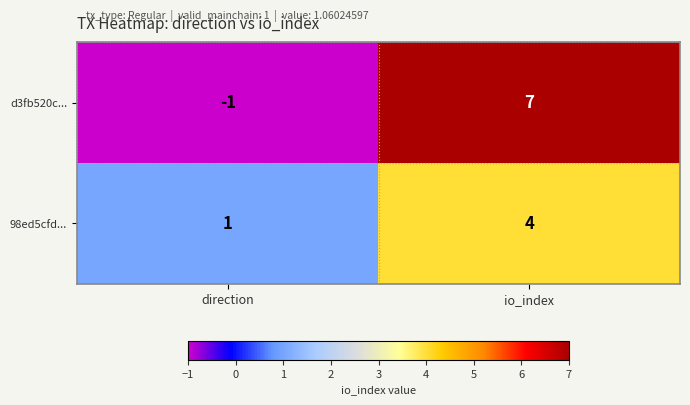

The 98ed5cfd... series shows 1 at direction. True or false?

True